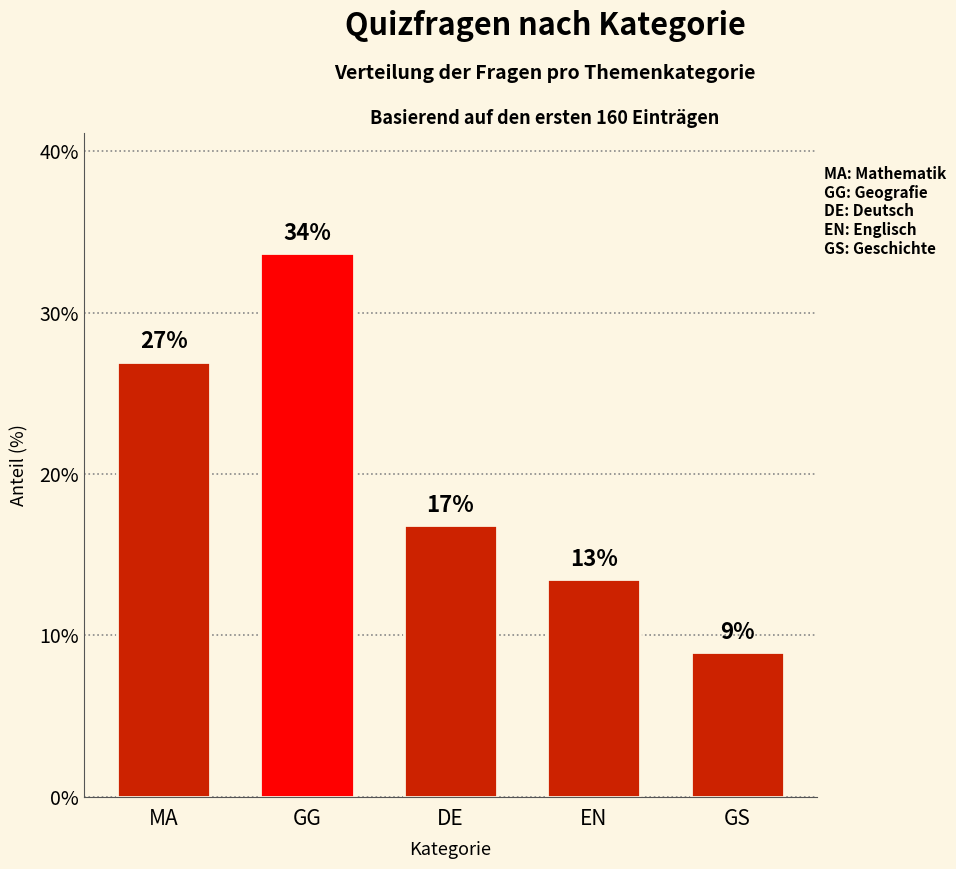

Read the value at GS.

9.0